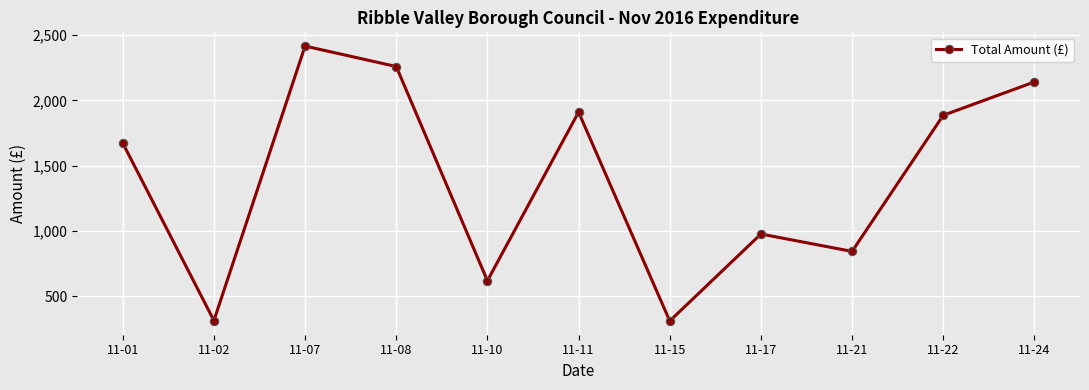

What is the minimum value shown in the chart?

312.0